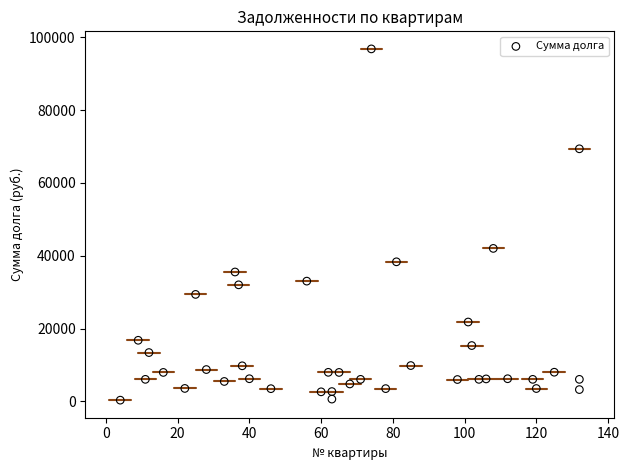

What is the range of Y values (max minus min)?

96450.5